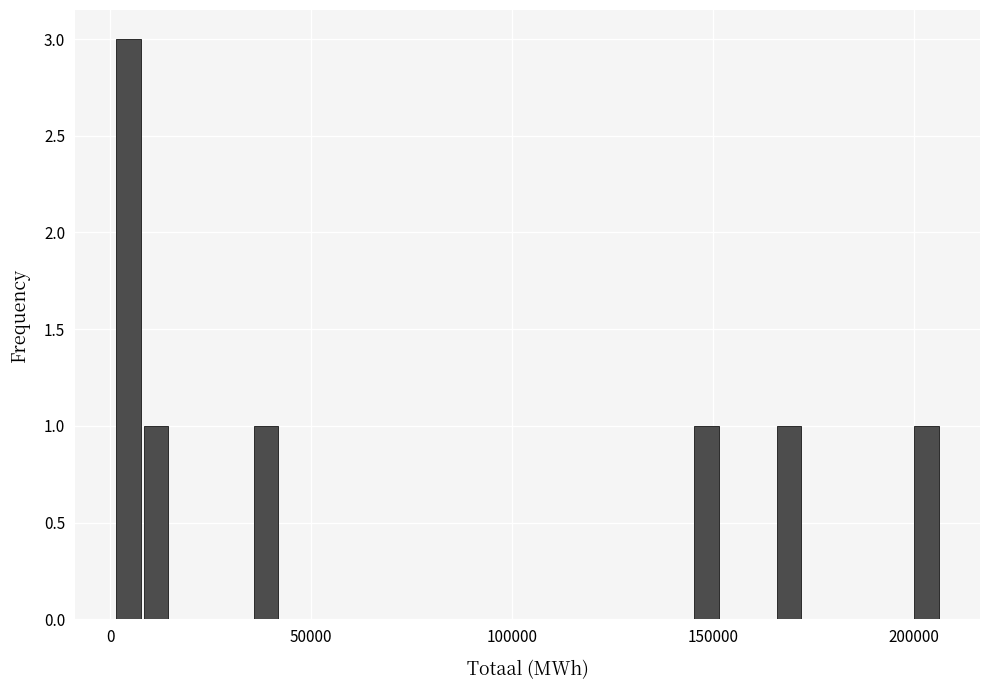

Read against the x-axis, roughly where is the centre of the tallest bar?

5000